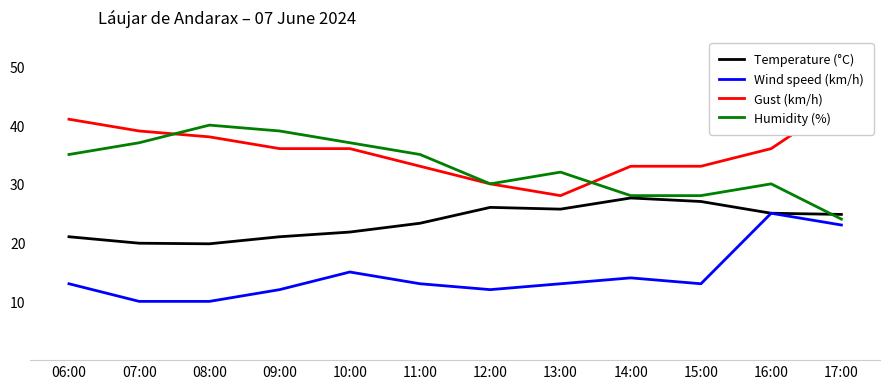

Which category has the highest value across all series?

17:00